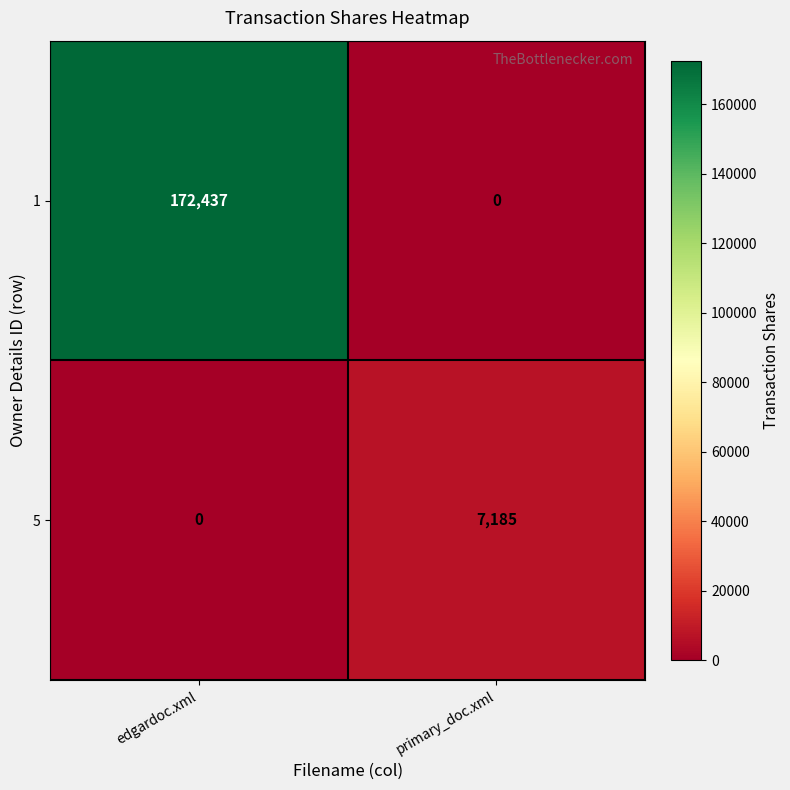

Reading left to right, extract all data points from this chart.

1: 172437	0
5: 0	7185